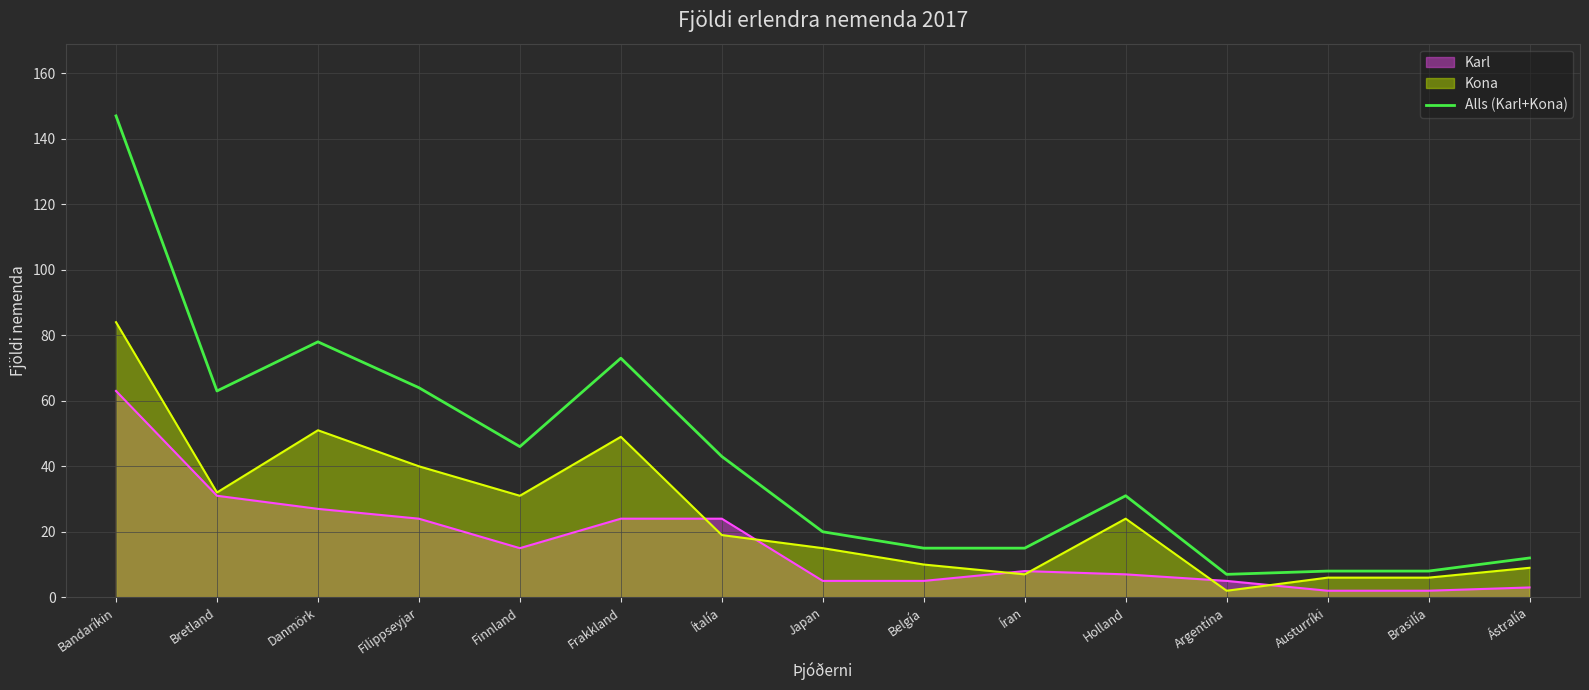

List the labels in order of value, smallest first.

Argentína, Austurríki, Brasilía, Ástralía, Belgía, Íran, Japan, Holland, Ítalía, Finnland, Bretland, Filippseyjar, Frakkland, Danmörk, Bandaríkin